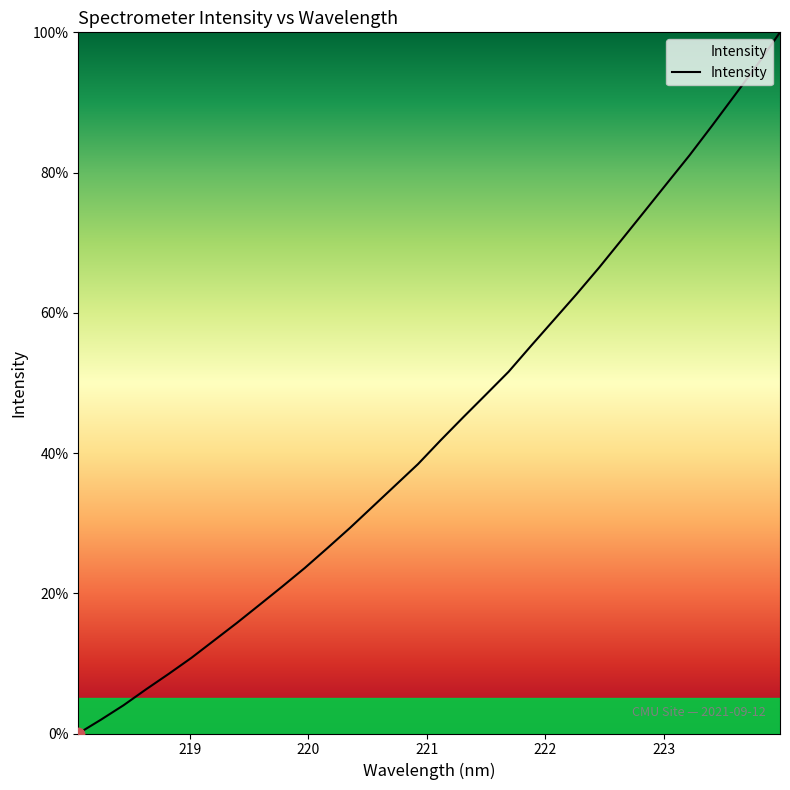

What is the maximum value shown in the chart?

100.0